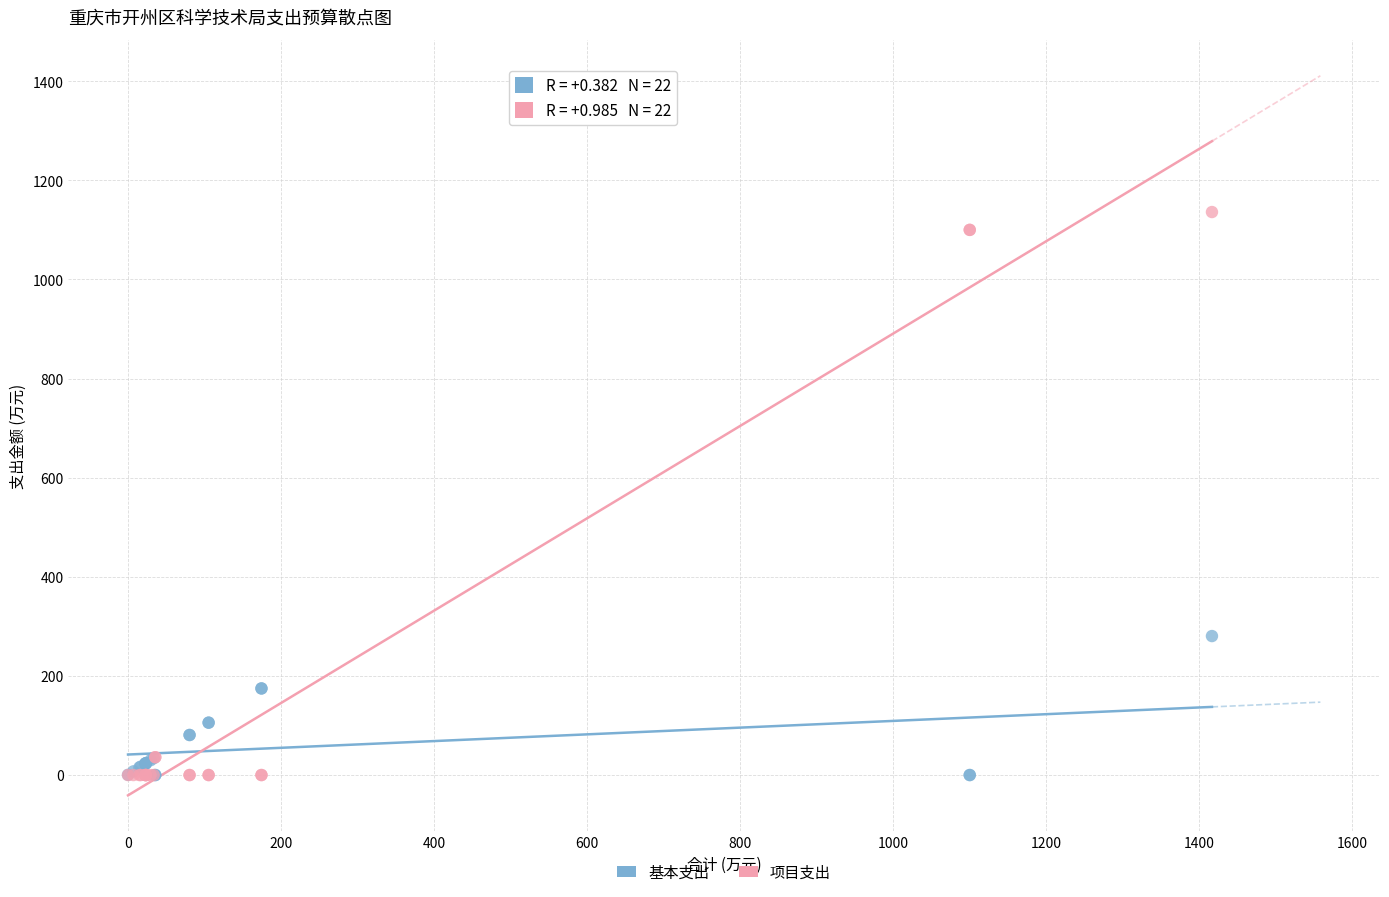

Which series has the widest spread of Y values?

项目支出